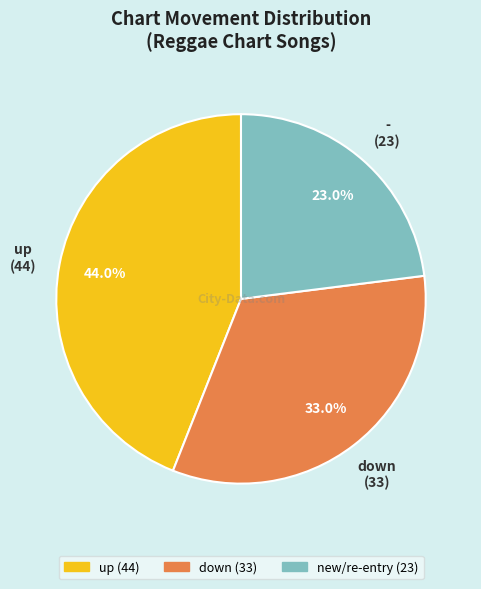

Is there a majority slice in this chart?

No